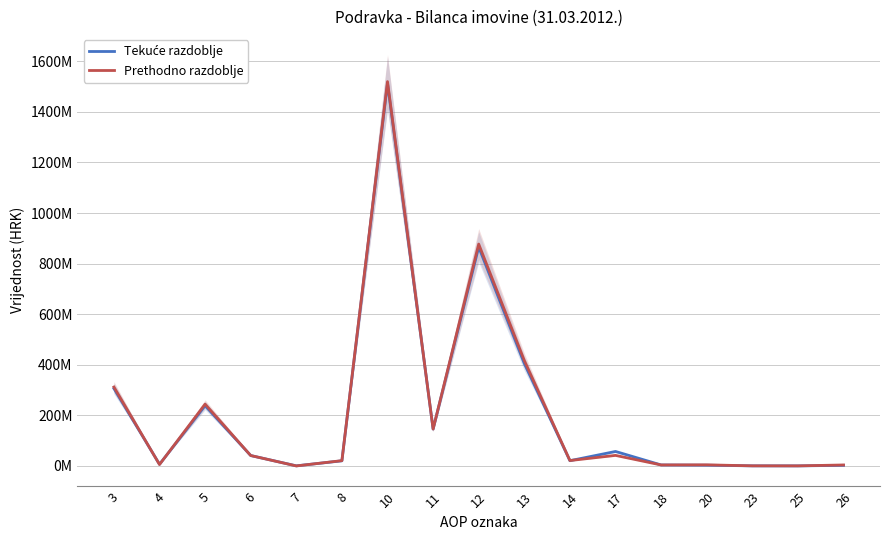

At how many categories does at least one series exceed 1055090888?

1